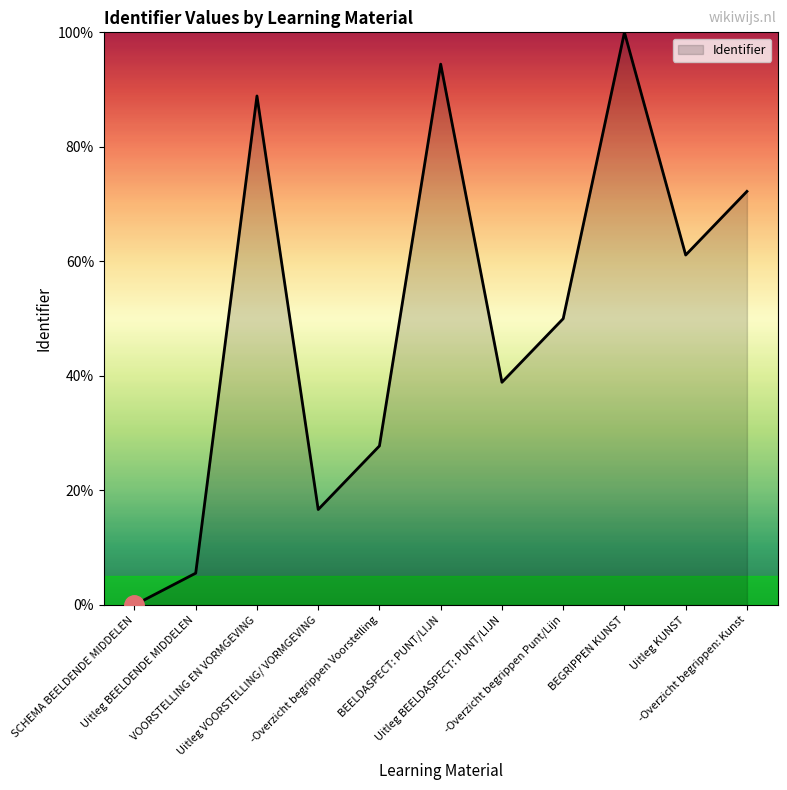

True or false: there are more than 2 points higher than both neighbors.

True